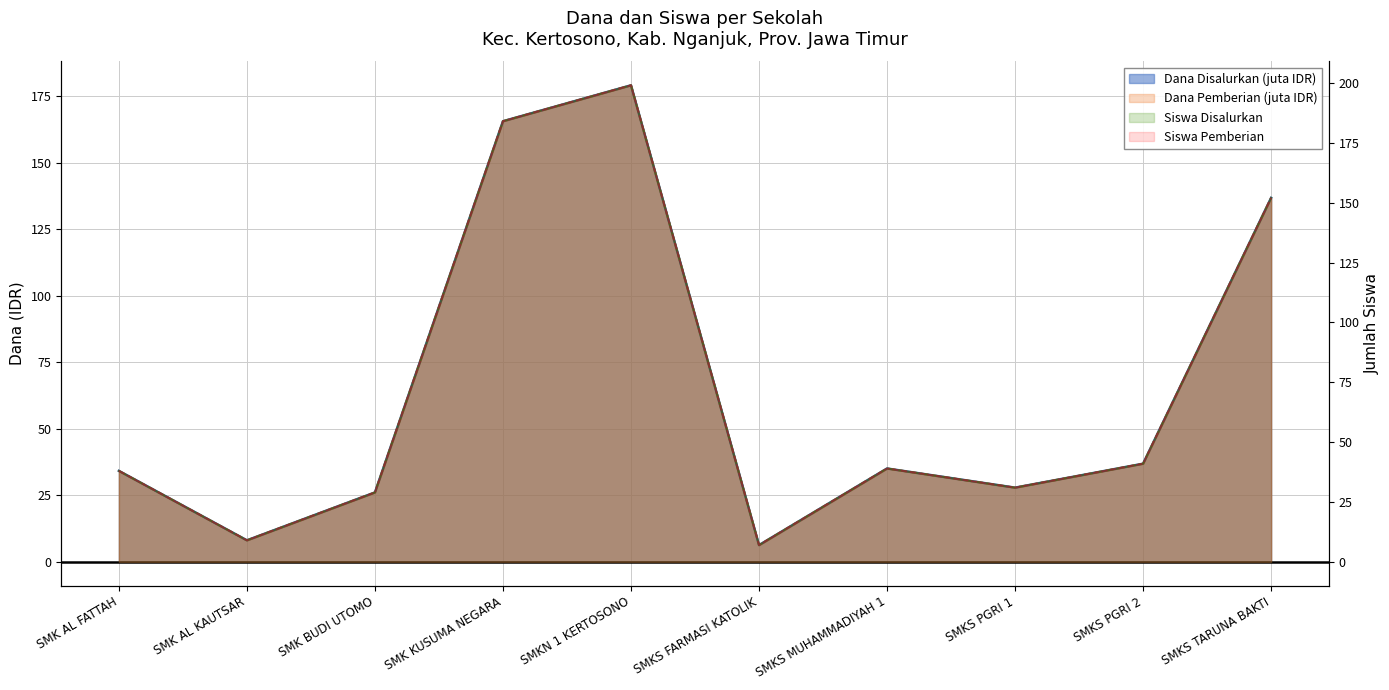

What is the average value of the Dana Pemberian series?

65.6